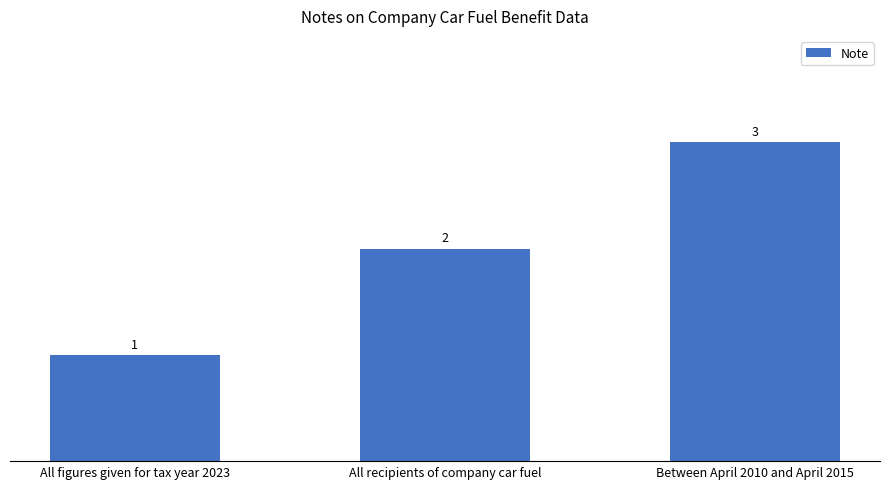

Which category has the lowest value across all series?

All figures given for tax year 2023